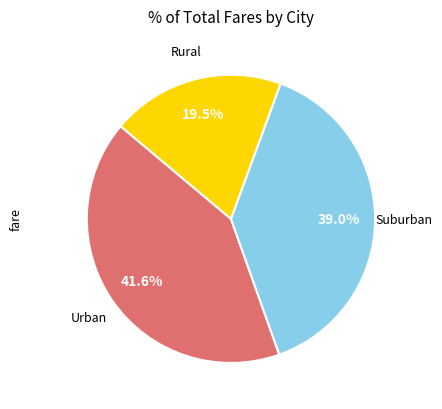

Does any single category account for the majority?

No